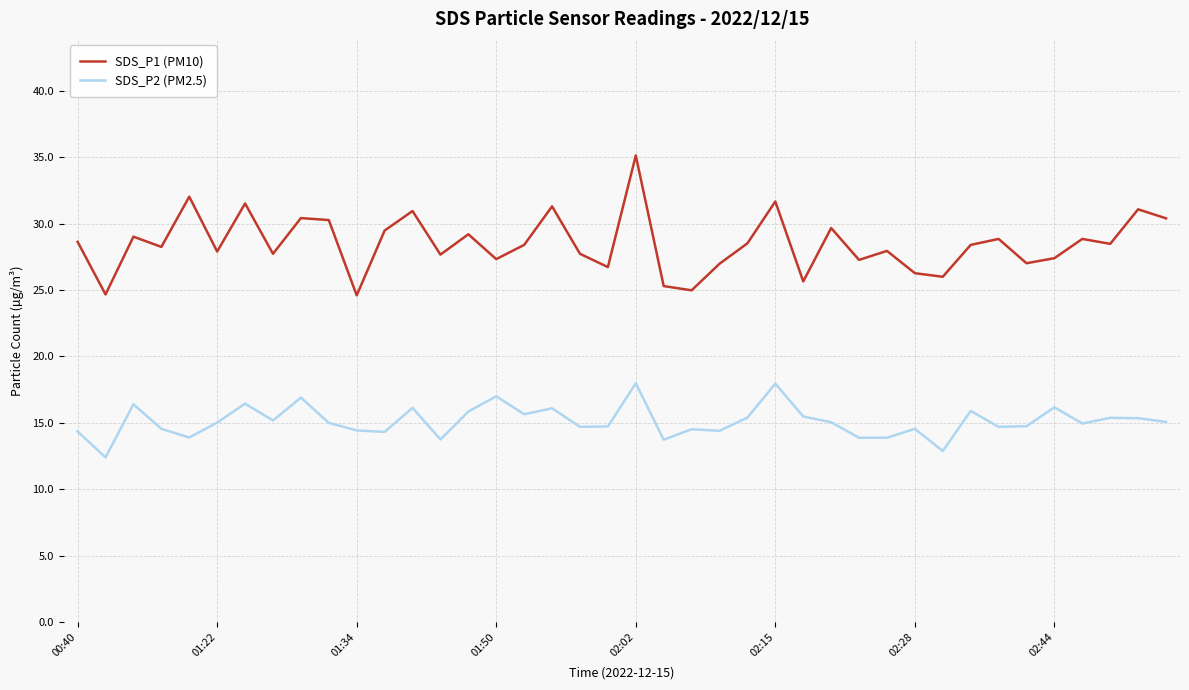

Rank the series by their maximum value, from lowest to highest.

SDS_P2 (PM2.5), SDS_P1 (PM10)